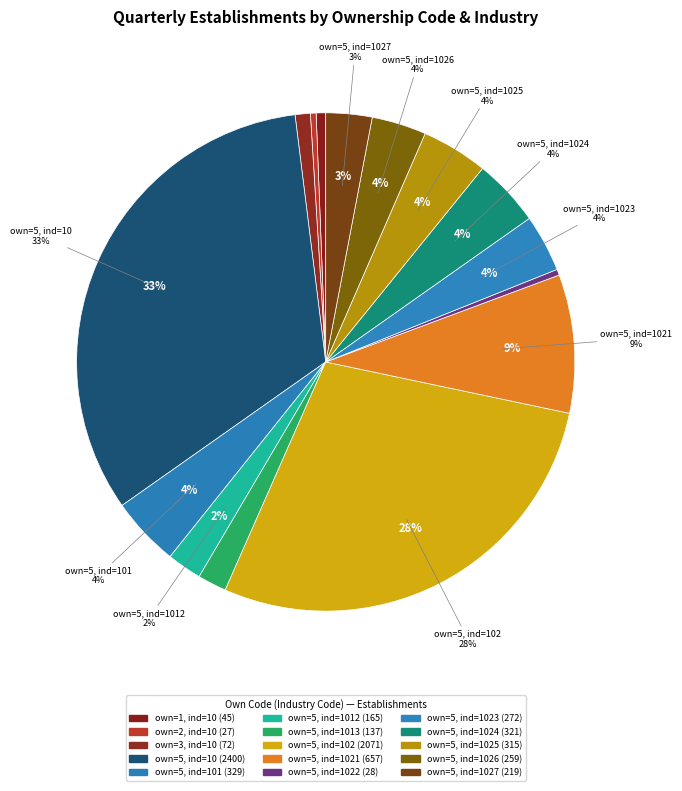

Combined, do own_code=5 (1021) and own_code=5 (101) account for over 50%?

No